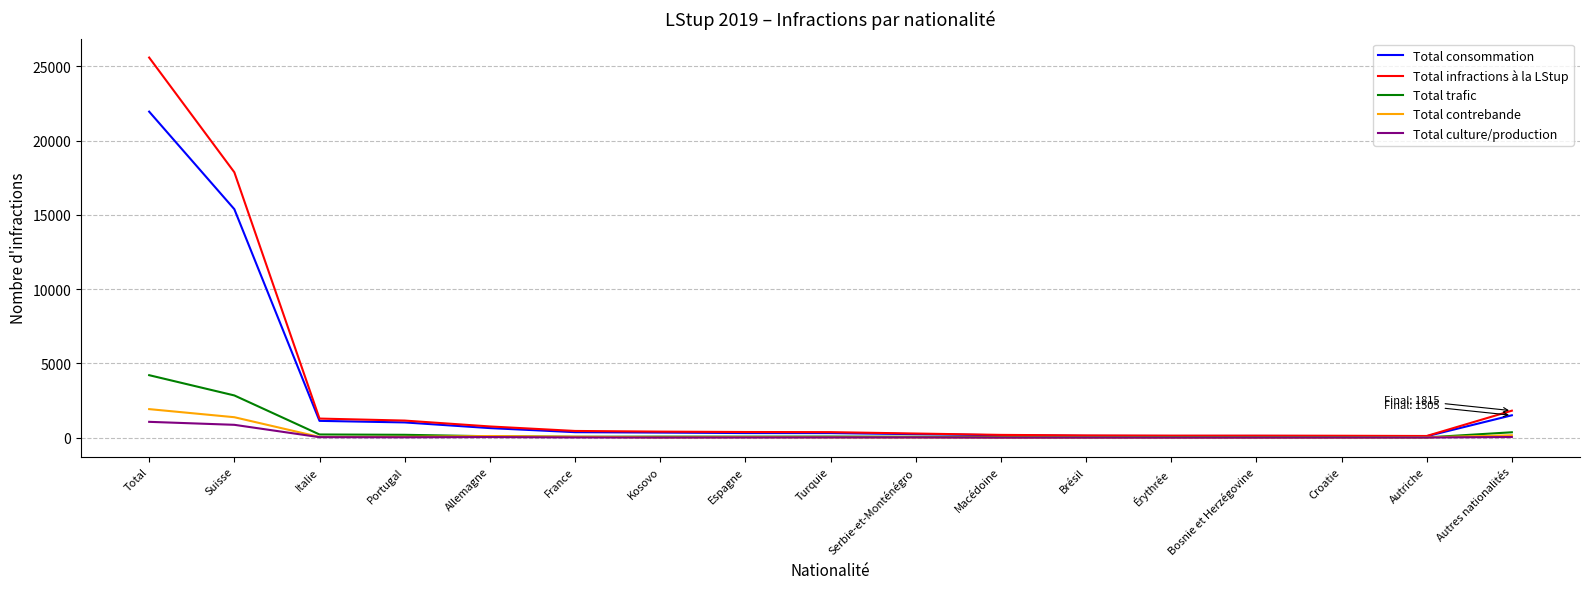

At which category is the sum across all series the highest?

Total